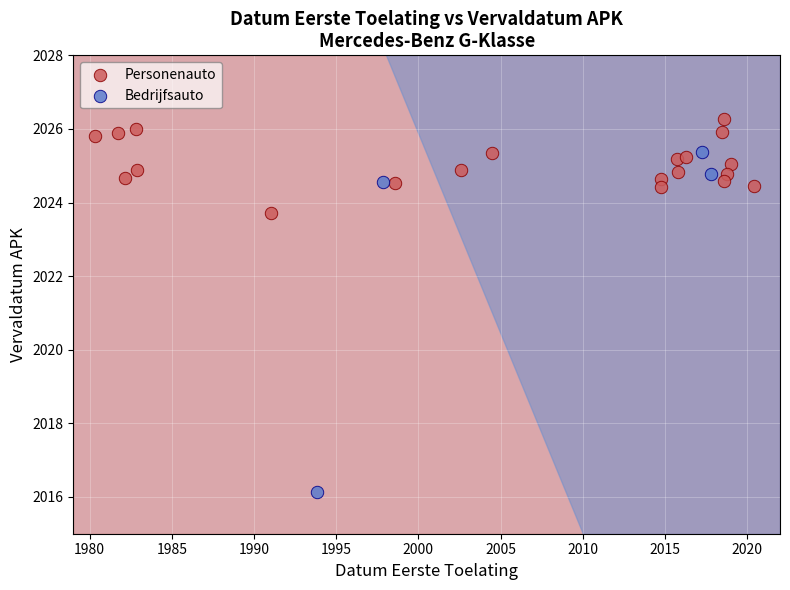

Which series reaches the minimum Y coordinate?

Bedrijfsauto